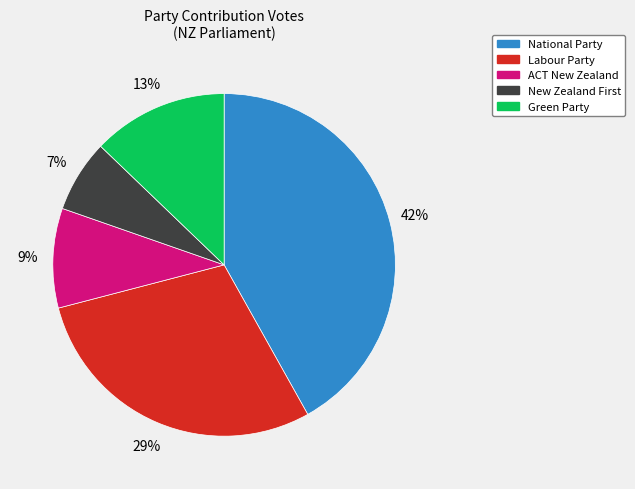

To the nearest percent, what is the difference between the largest and smallest slice percentages?

35%